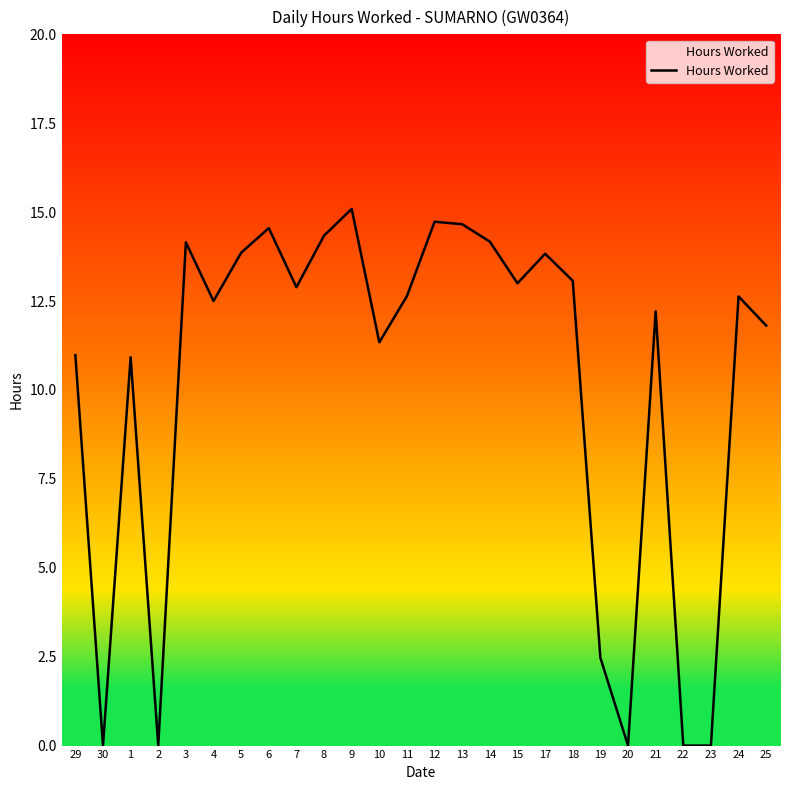

Is it true that the value at 9 is 15.1?

True